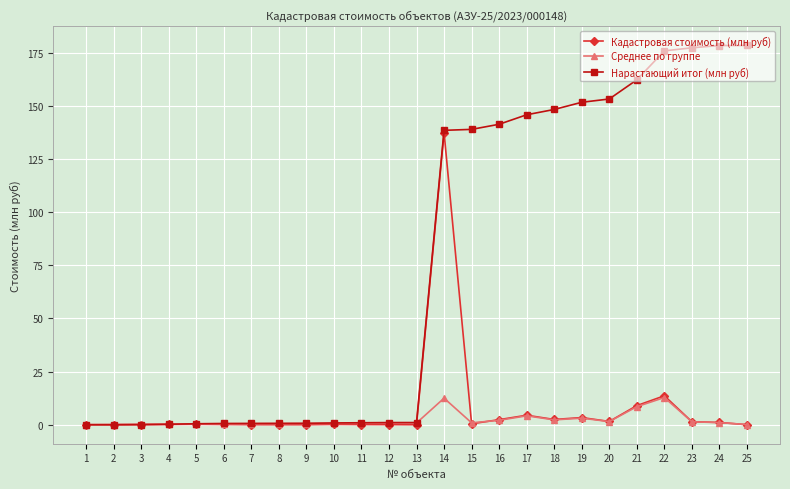

Which series has the largest range (max minus min)?

Нарастающий итог (млн руб)